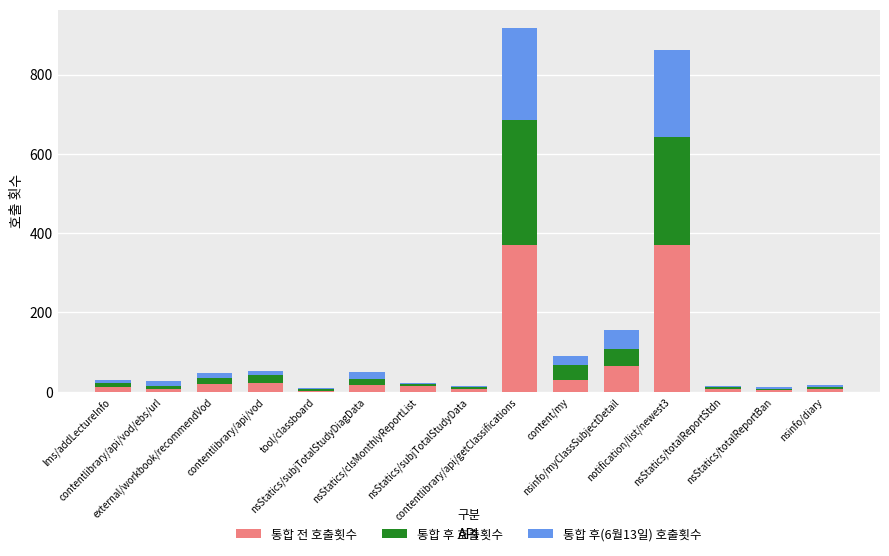

Does the chart contain stacked bars?

Yes